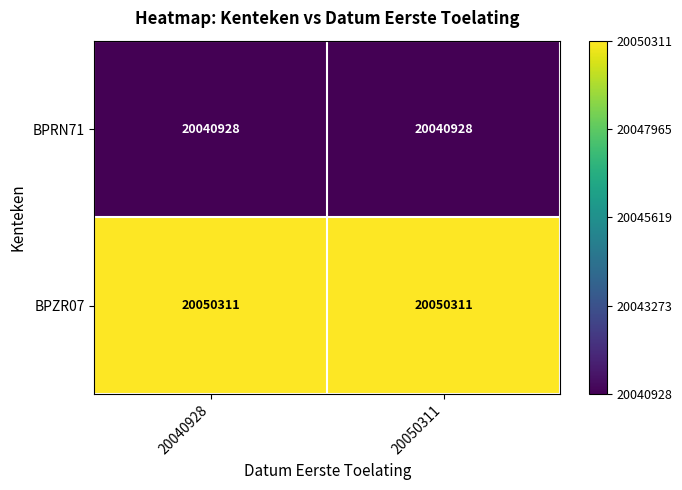

What value does the BPRN71 series have at 20040928?

20040928